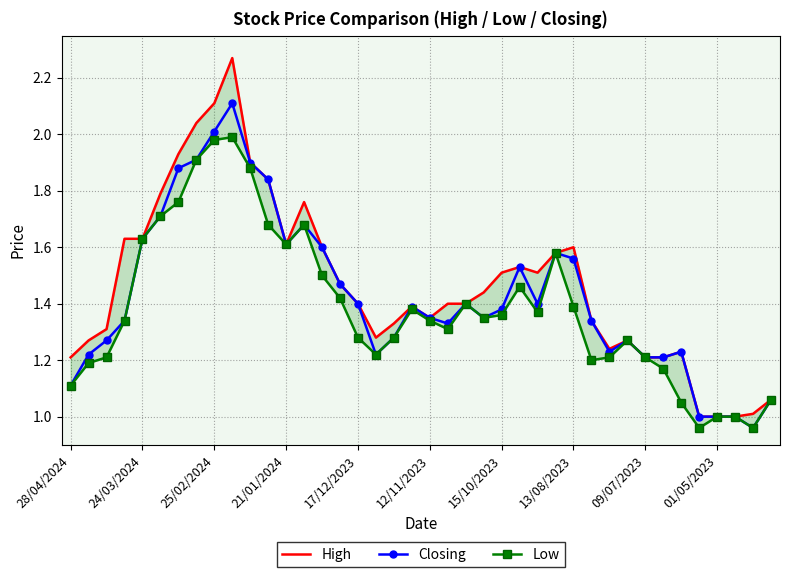

How many values in the Low series exceed 1?

36